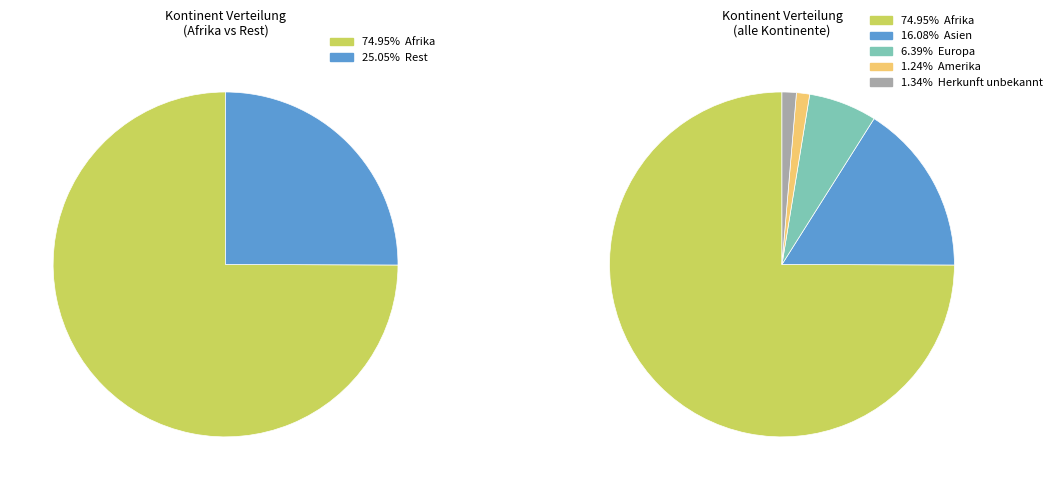

What percentage is NOT represented by Herkunft unbekannt?

98.7%